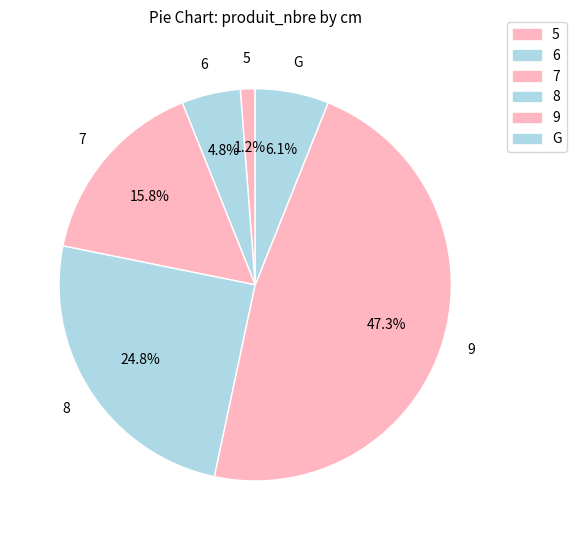

To the nearest percent, what is the difference between the largest and smallest slice percentages?

46%